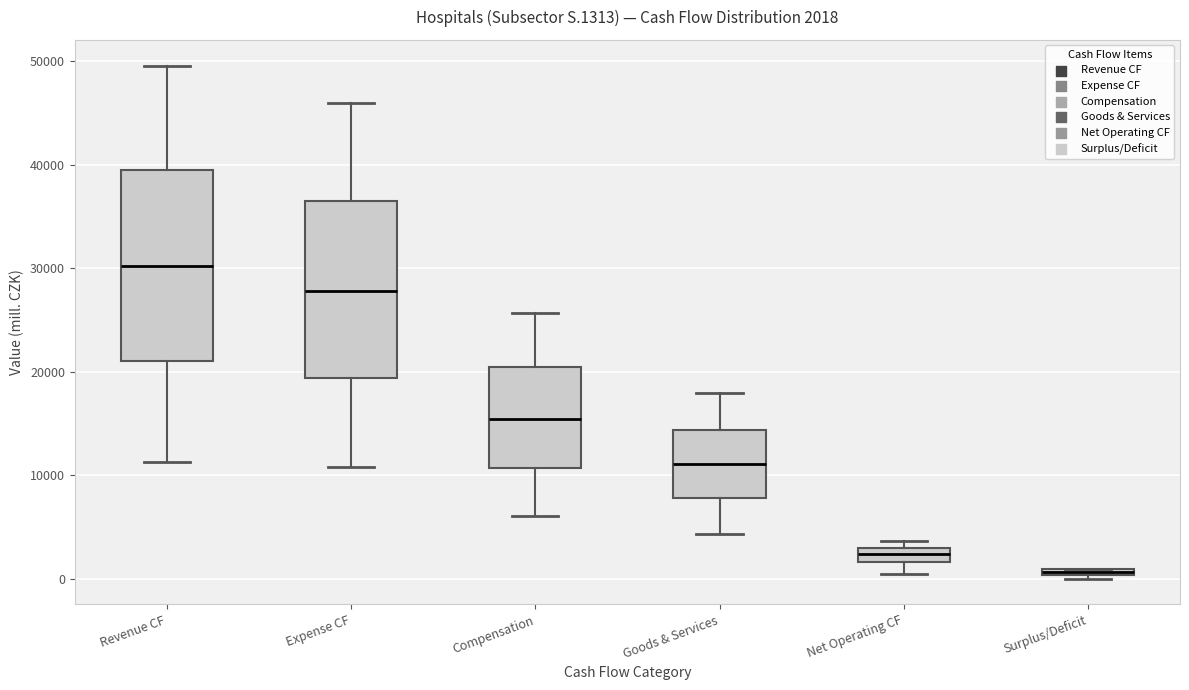

Which box has the highest median line?

Revenue CF